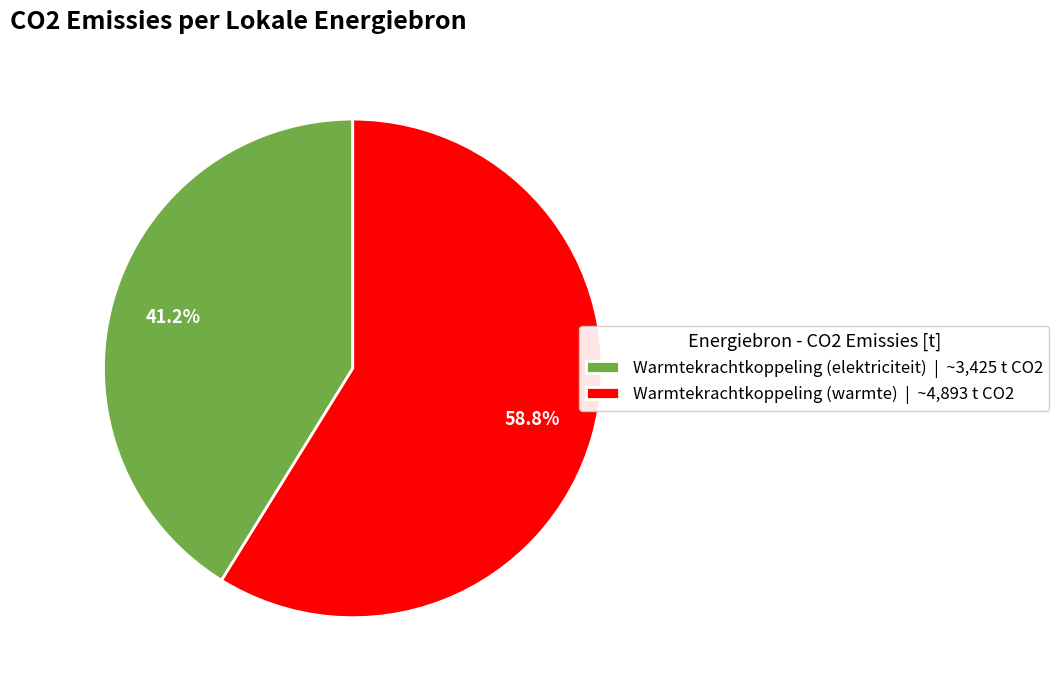

Does any single category account for the majority?

Yes